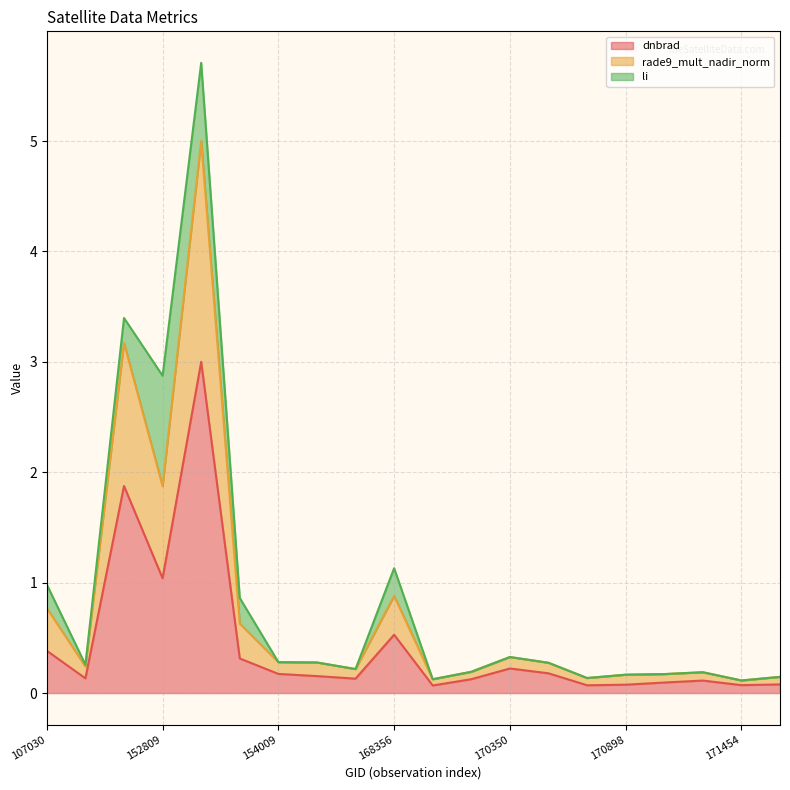

What is the highest value of the dnbrad series?

3.0